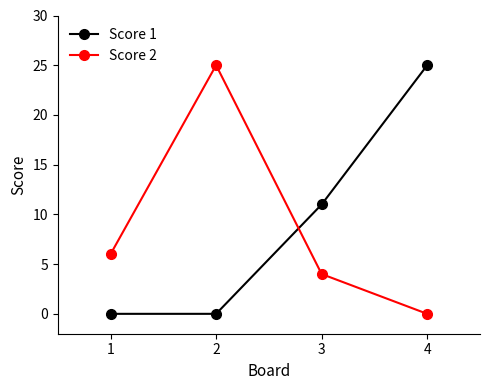

What is the maximum value for Score 2?

25